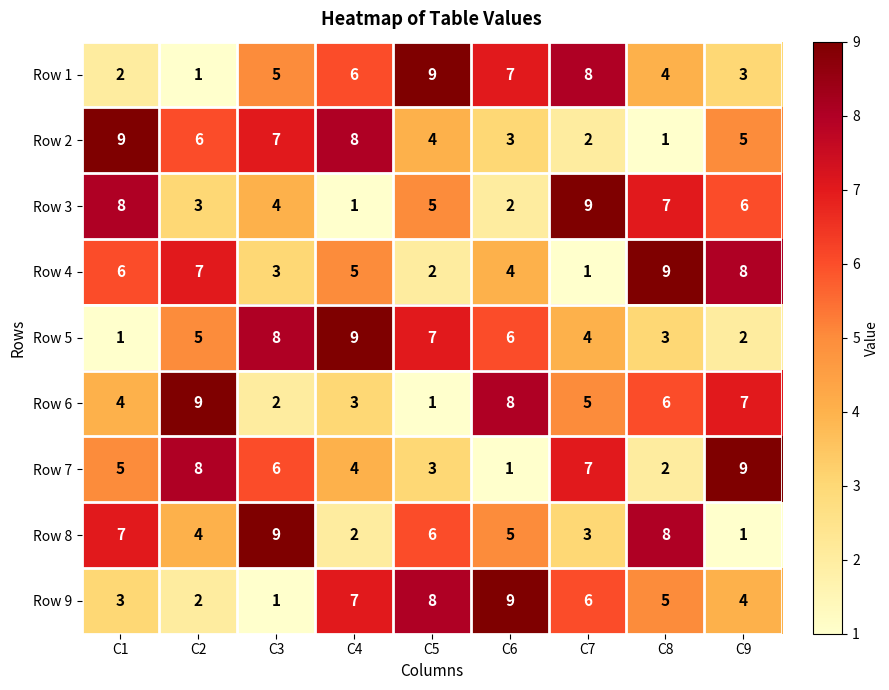

How many categories are shown in the chart?

9